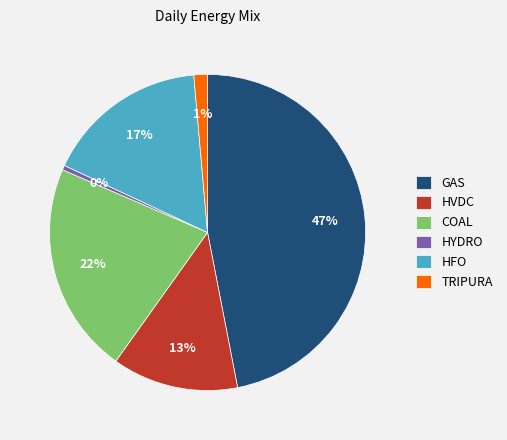

Is there a majority slice in this chart?

No